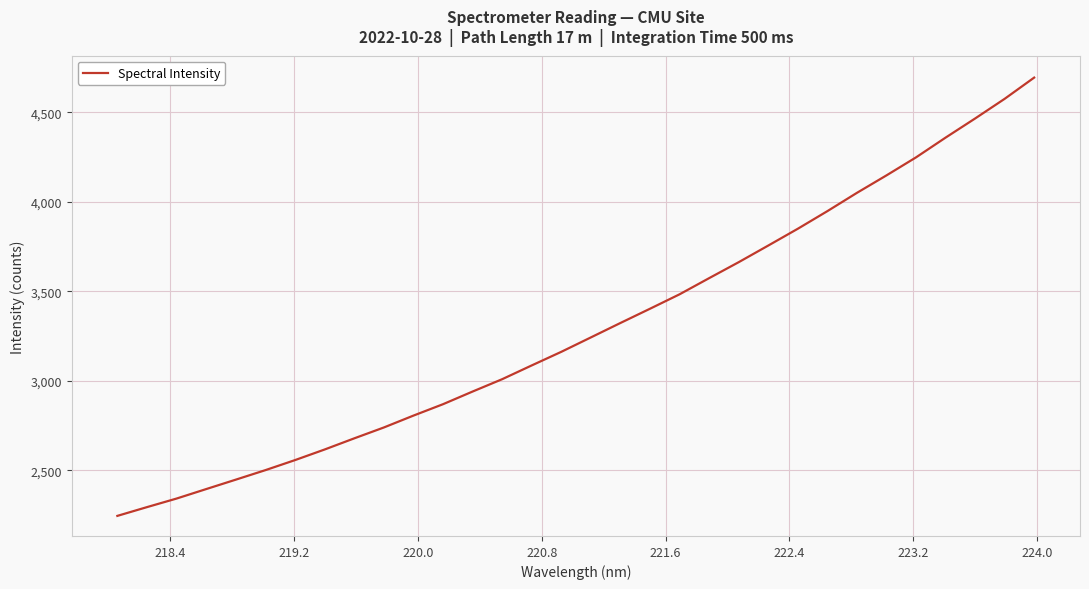

What is the smallest value displayed?

2245.2